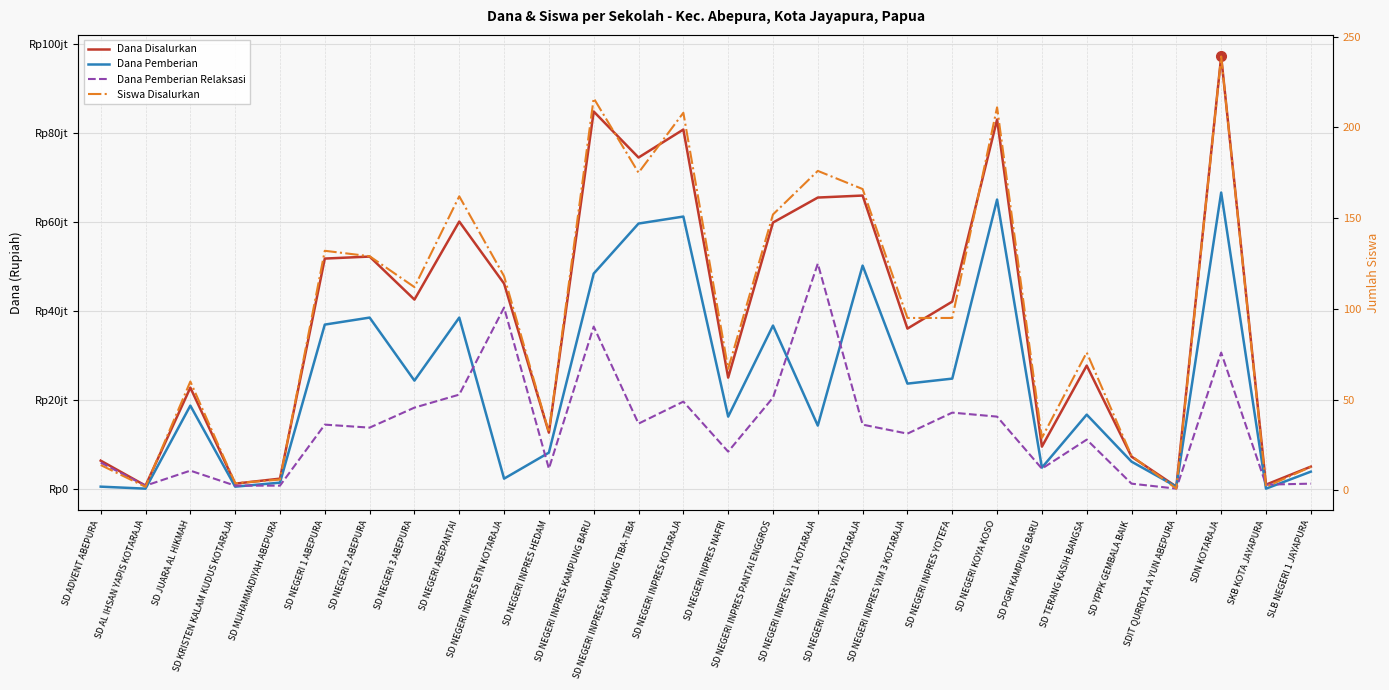

List the series in order of their overall mean, lowest first.

Siswa Disalurkan, Dana Pemberian Relaksasi, Dana Pemberian, Dana Disalurkan